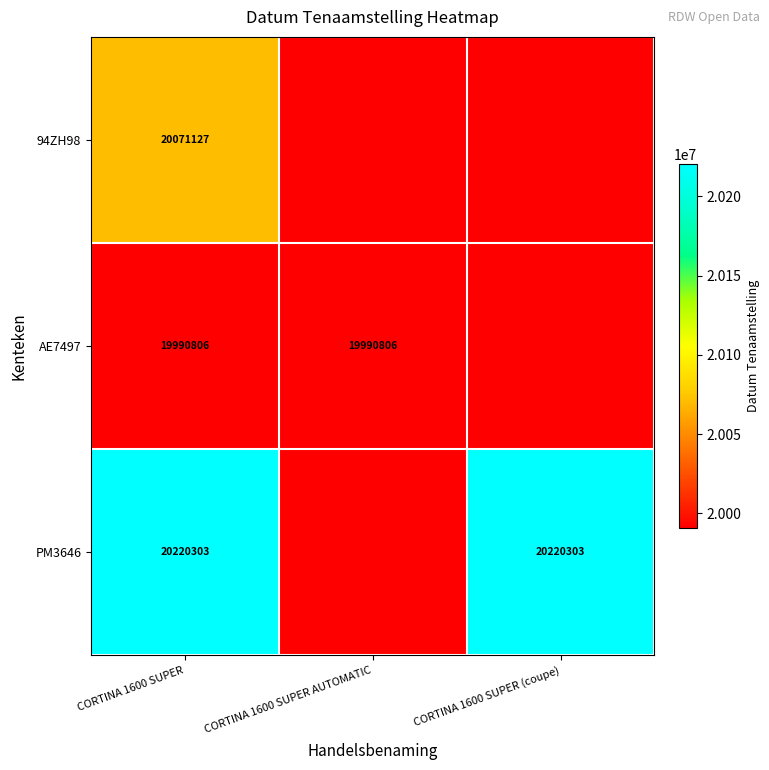

Is it true that AE7497 equals 13281051 at CORTINA 1600 SUPER AUTOMATIC?

False